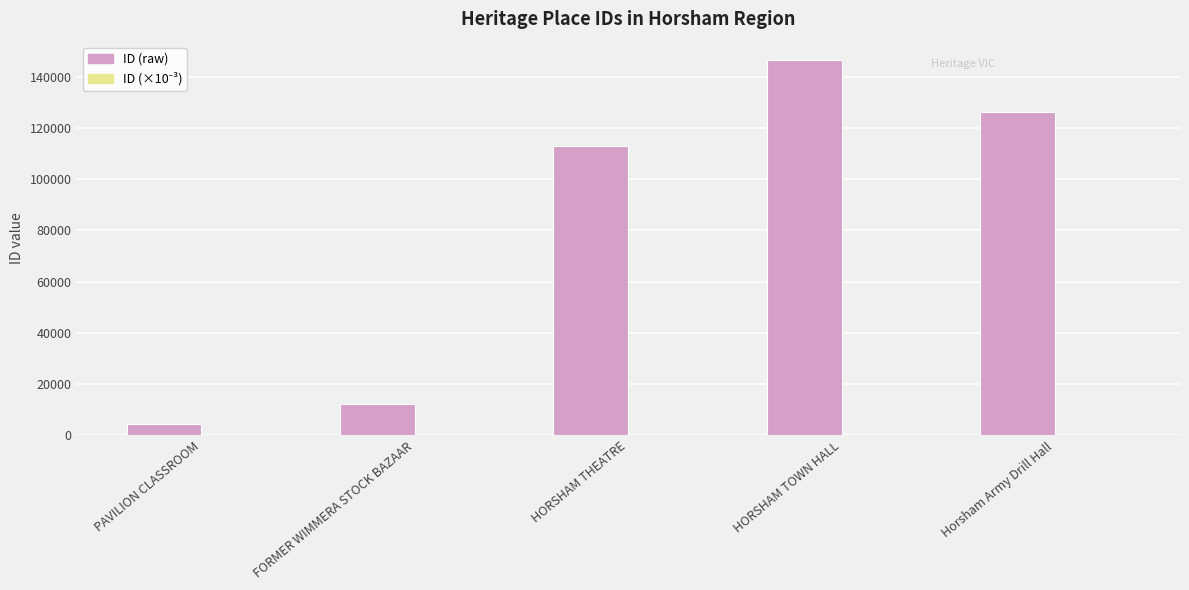

At which category is the sum across all series the highest?

HORSHAM TOWN HALL